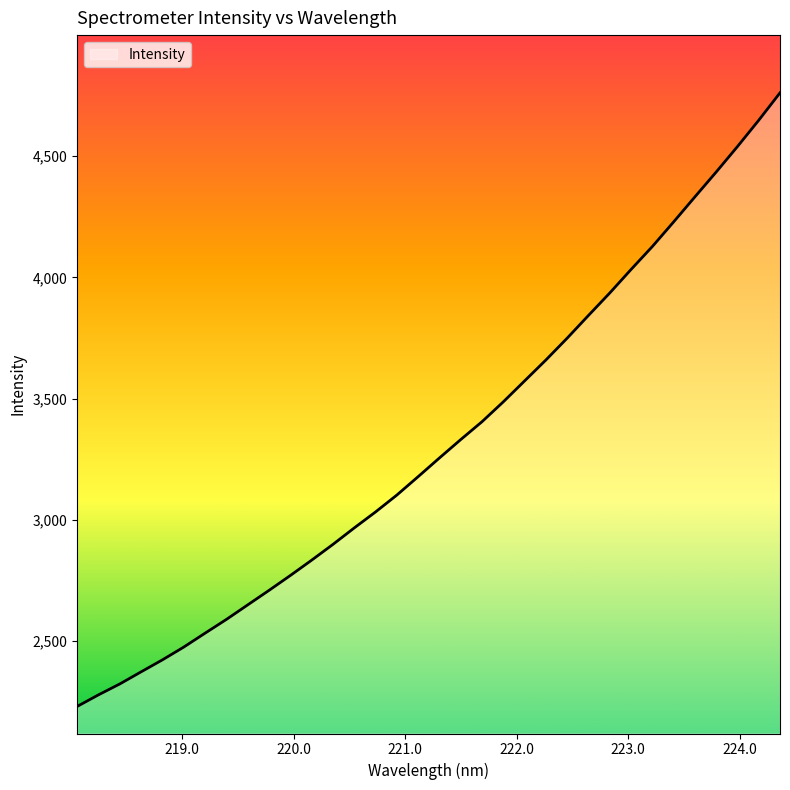

How many lines are shown in the chart?

1